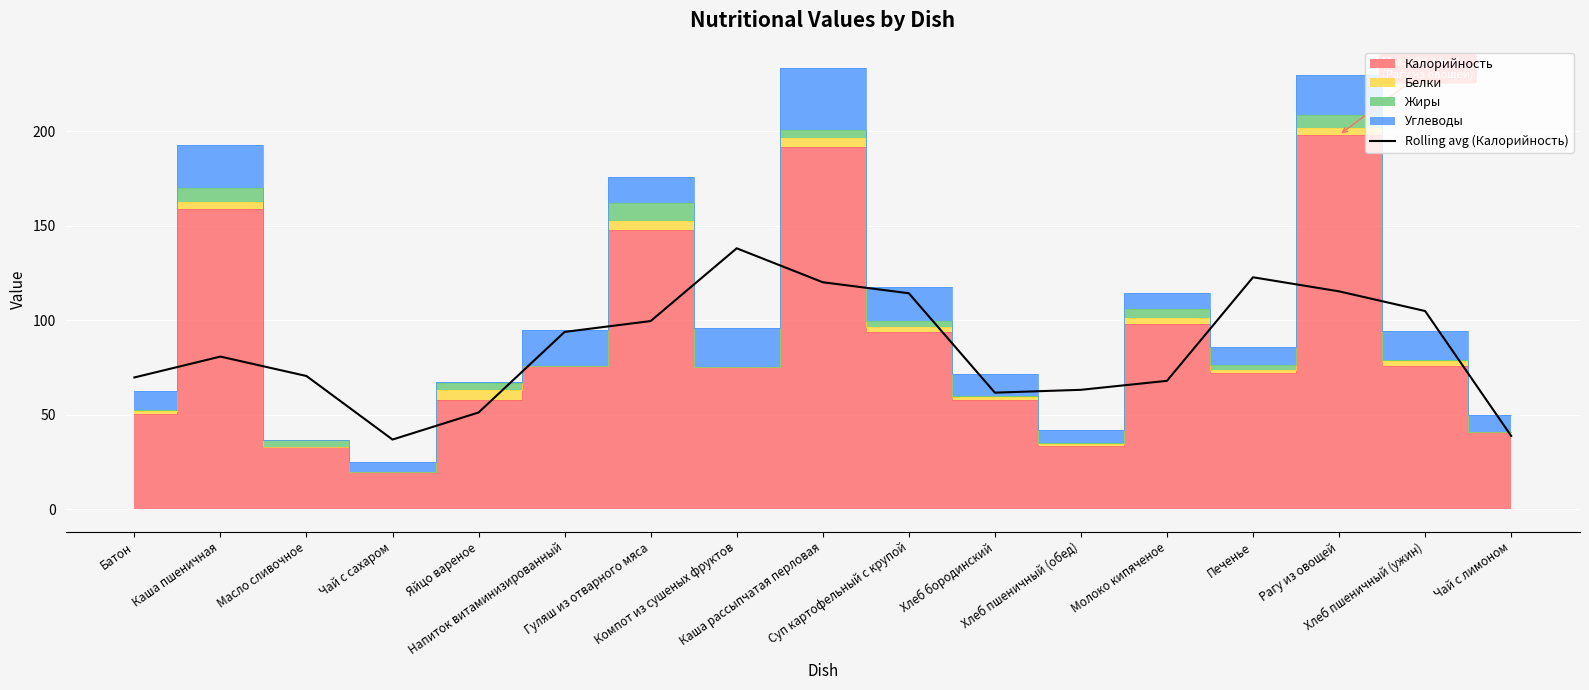

Which label corresponds to the smallest value in the chart?

Чай с сахаром